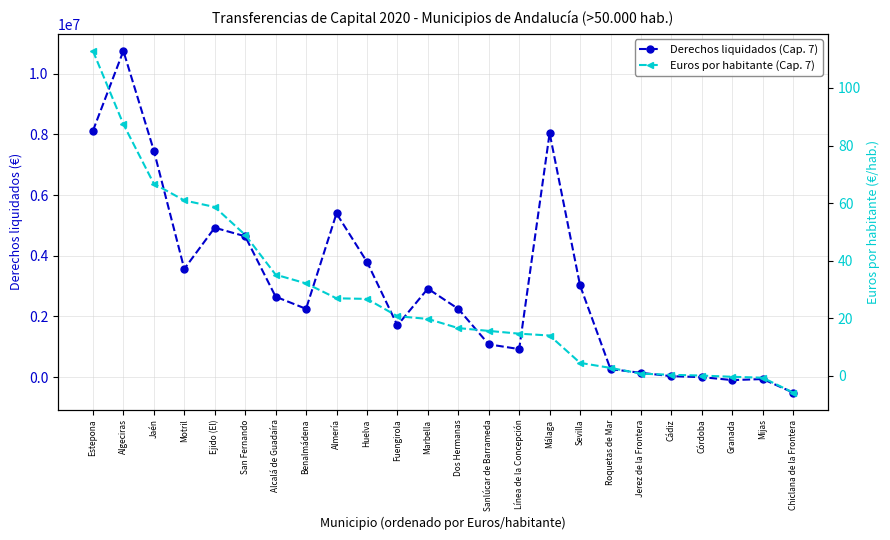

What position from the right is Mijas?

2